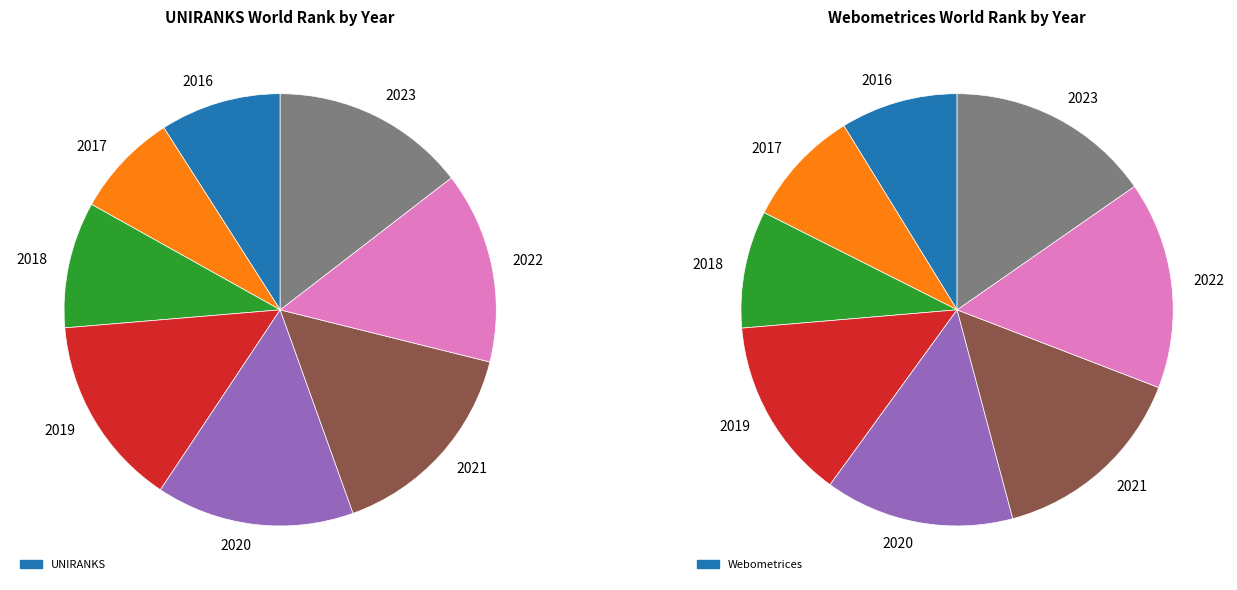

Is it true that 2017 is 9% of the pie?

True